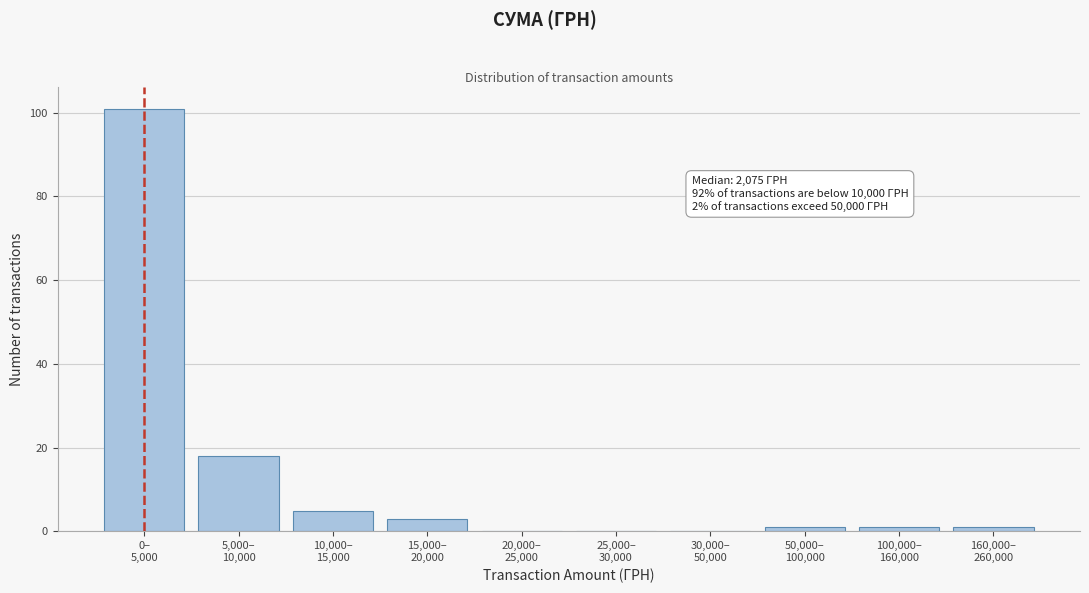

What is the greatest value displayed?

101